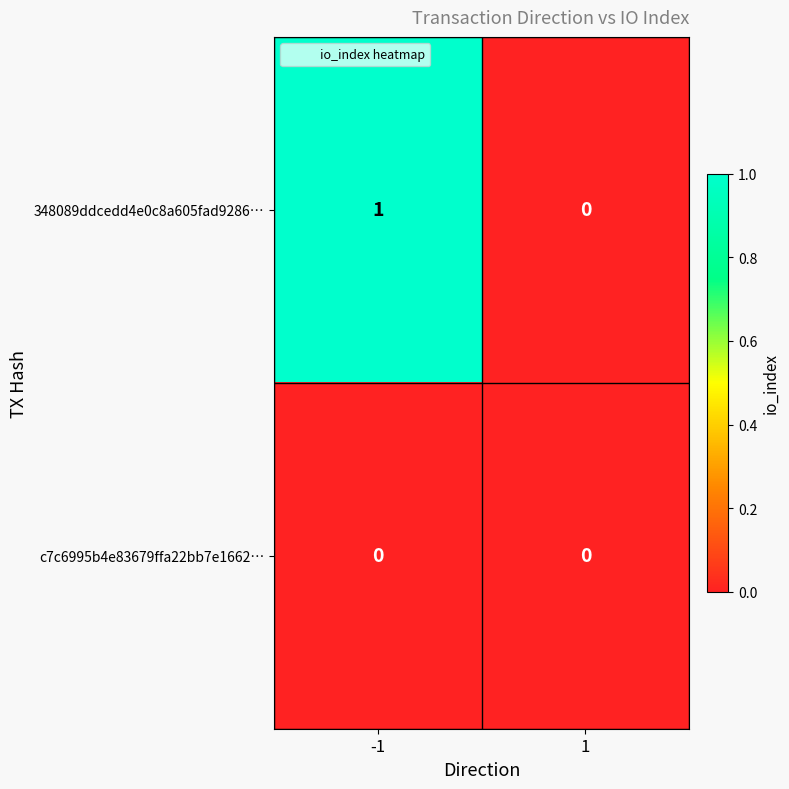

Is the value of c7c6995b4e83679ffa22bb7e1662… at -1 greater than the value of 348089ddcedd4e0c8a605fad9286… at -1?

No